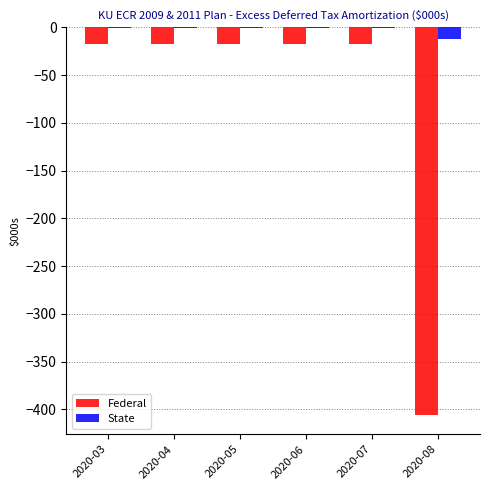

Which series has the largest total across all categories?

State